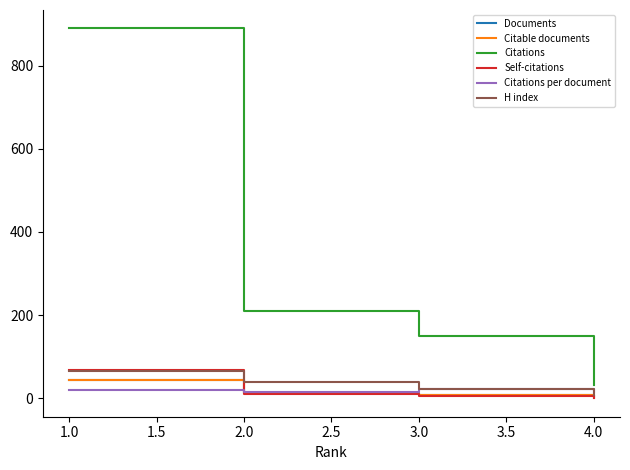

At which label does Citations first exceed 209?

1.0